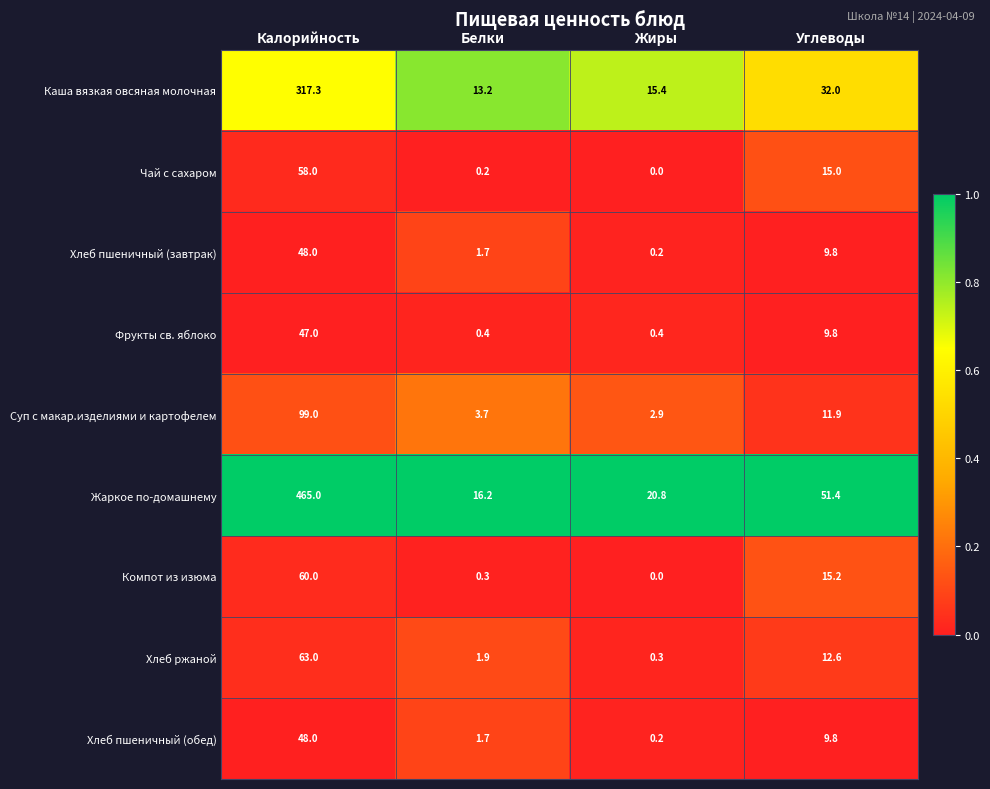

What value does the Каша вязкая овсяная молочная series have at Жиры?

15.4